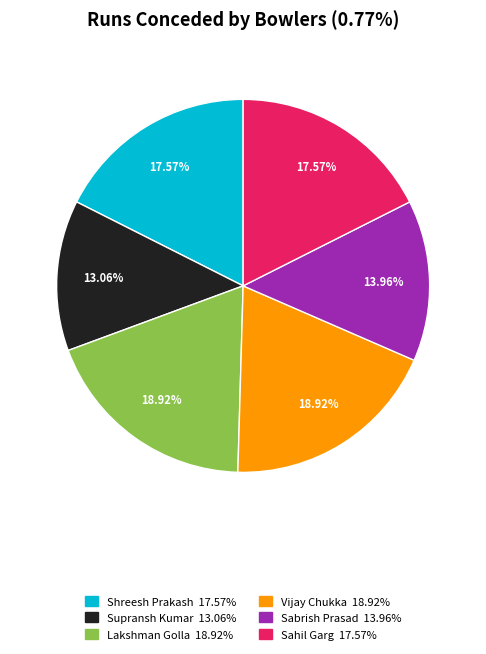

Is Sabrish Prasad the majority of the pie?

No